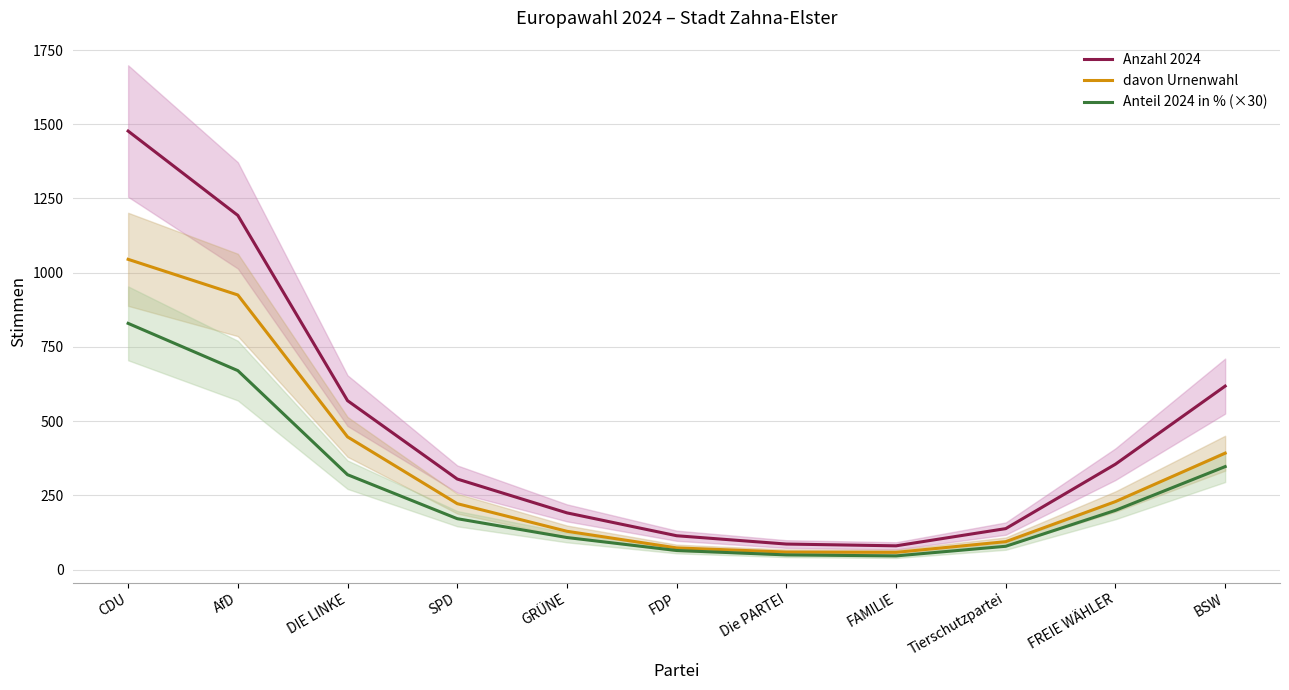

What is the lowest value of the davon Urnenwahl series?

58.0